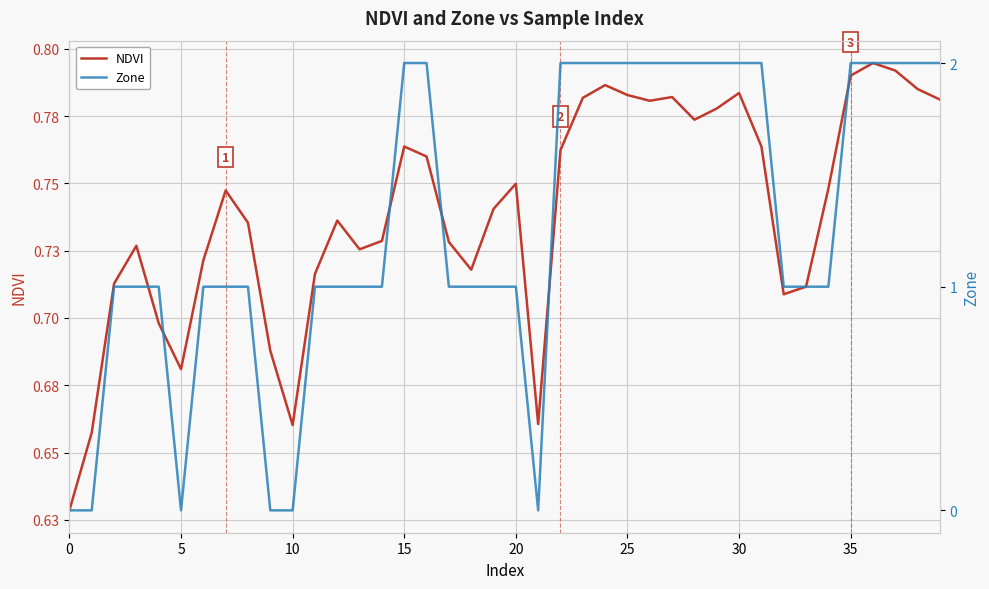

Which series ends up on top after the final intersection of NDVI and Zone?

Zone